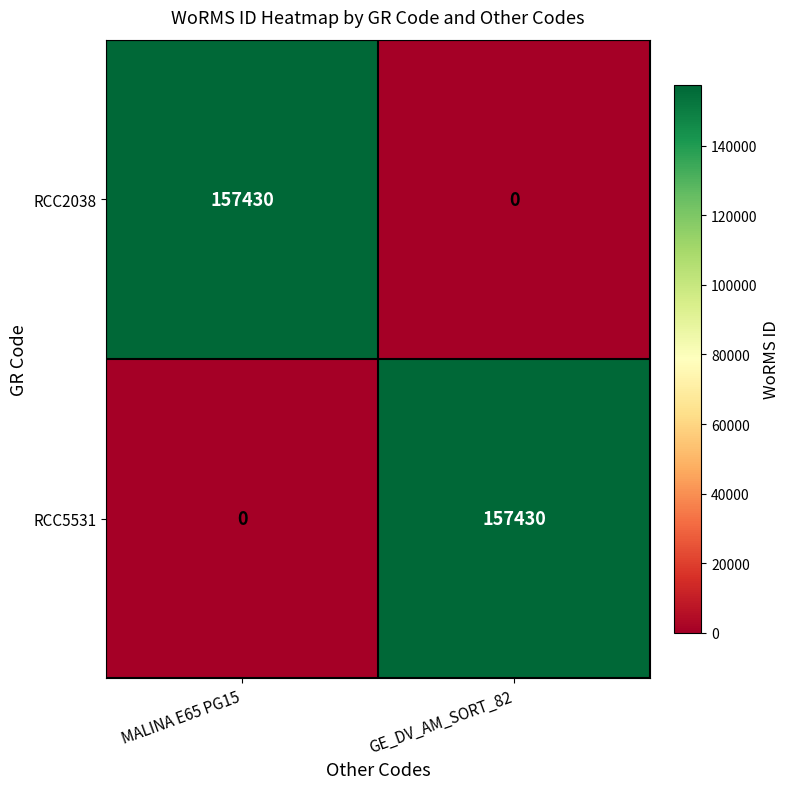

The RCC2038 series shows 84537 at GE_DV_AM_SORT_82. True or false?

False